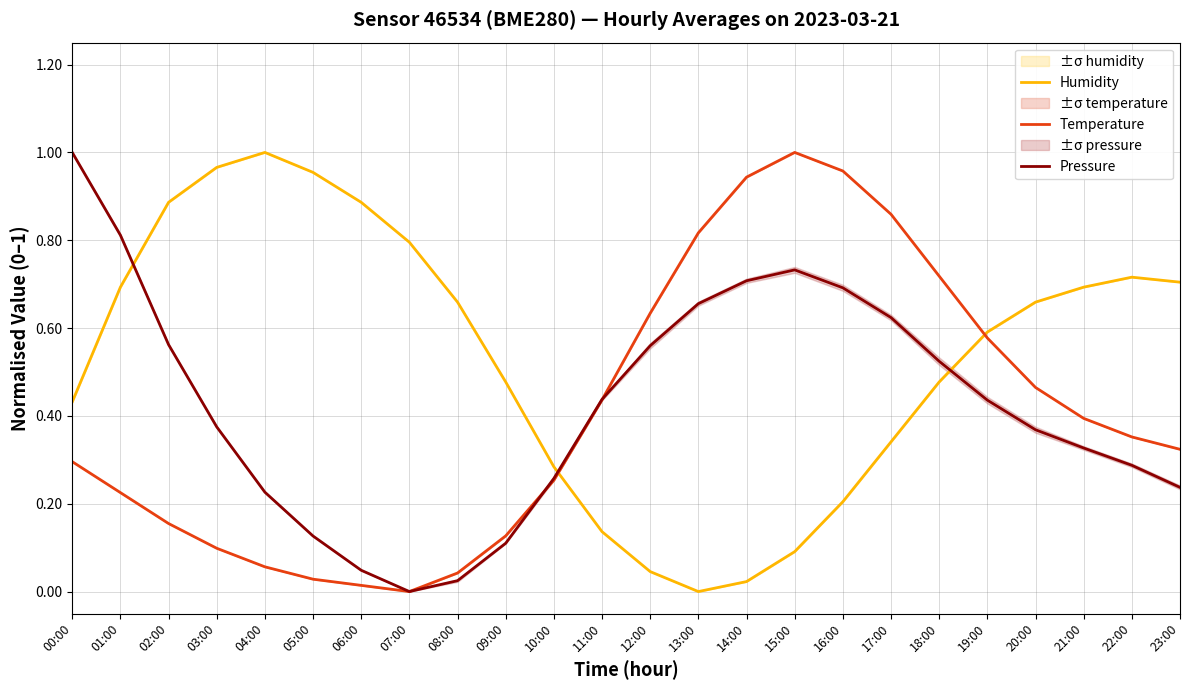

At 19:00, list the series in order from smallest to largest.

Pressure, Temperature, Humidity